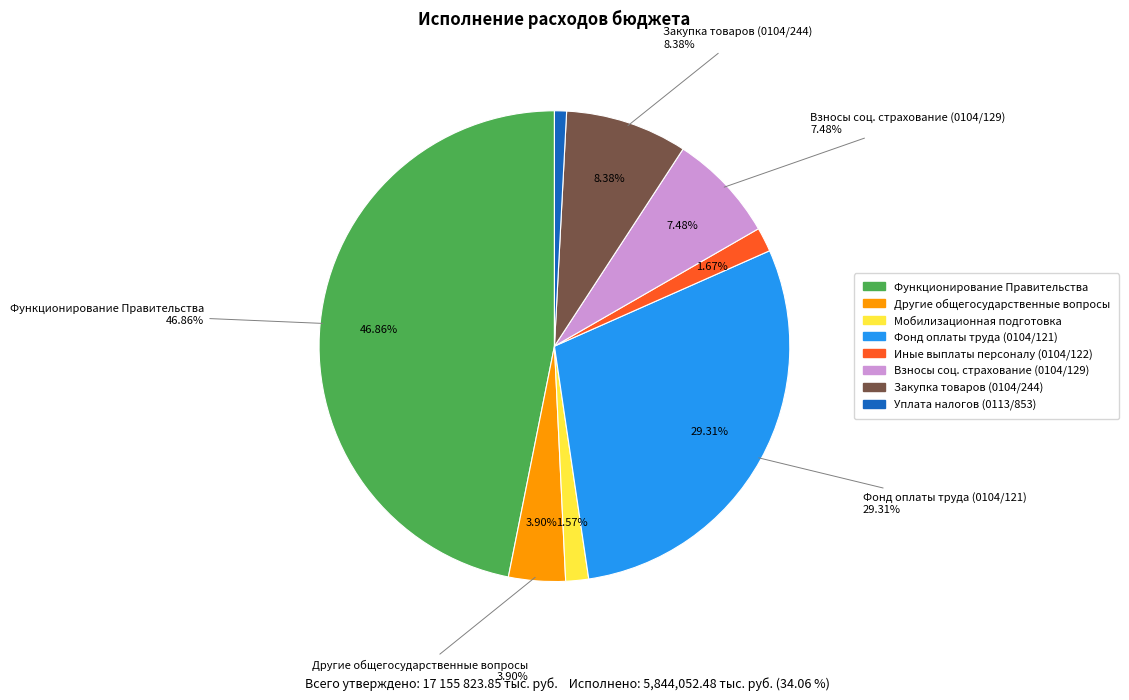

How many slices are in this pie chart?

8